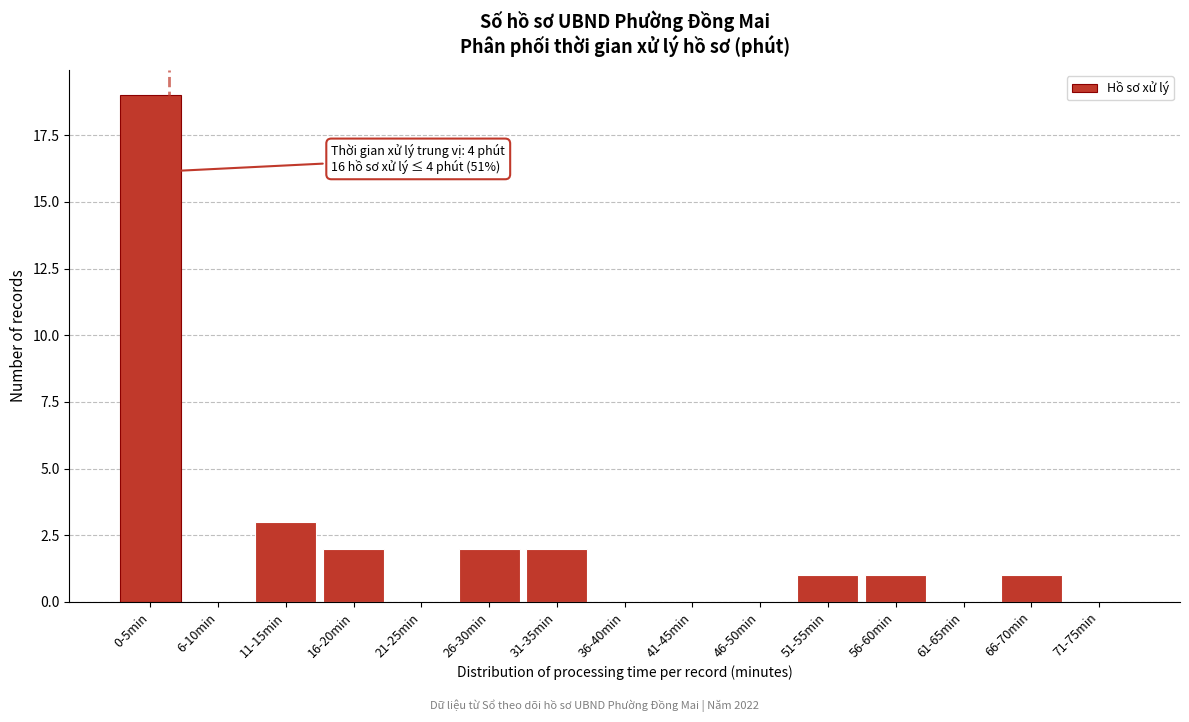

Reading left to right, extract all data points from this chart.

0-5min=19	6-10min=0	11-15min=3	16-20min=2	21-25min=0	26-30min=2	31-35min=2	36-40min=0	41-45min=0	46-50min=0	51-55min=1	56-60min=1	61-65min=0	66-70min=1	71-75min=0